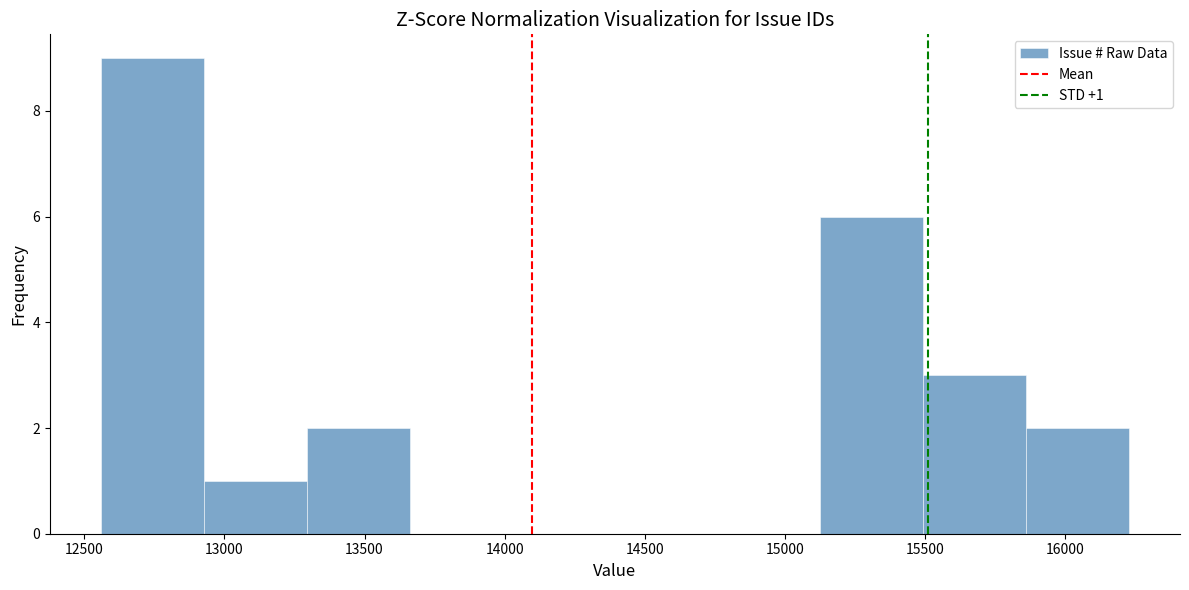

Over which range of the x-axis is the bar tallest?

12550 to 12950